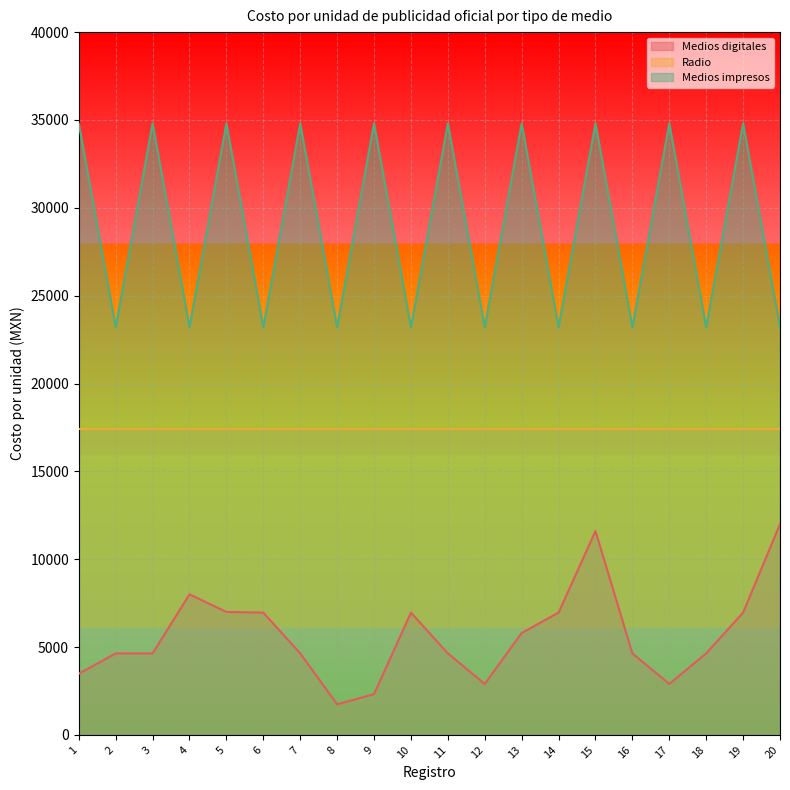

True or false: Medios impresos and Medios digitales intersect in this chart.

False